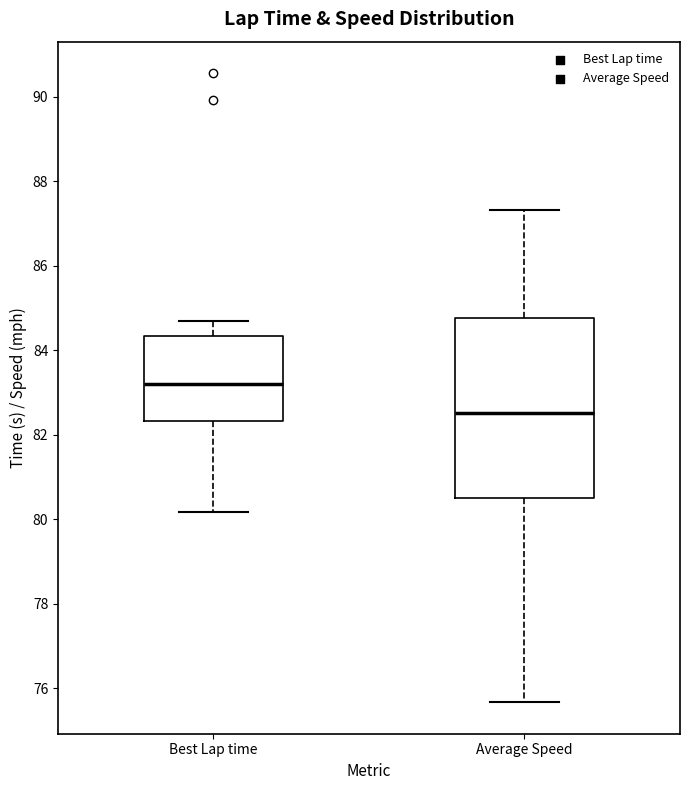

Comparing the boxes themselves (not the whiskers), which one is the tallest?

Average Speed